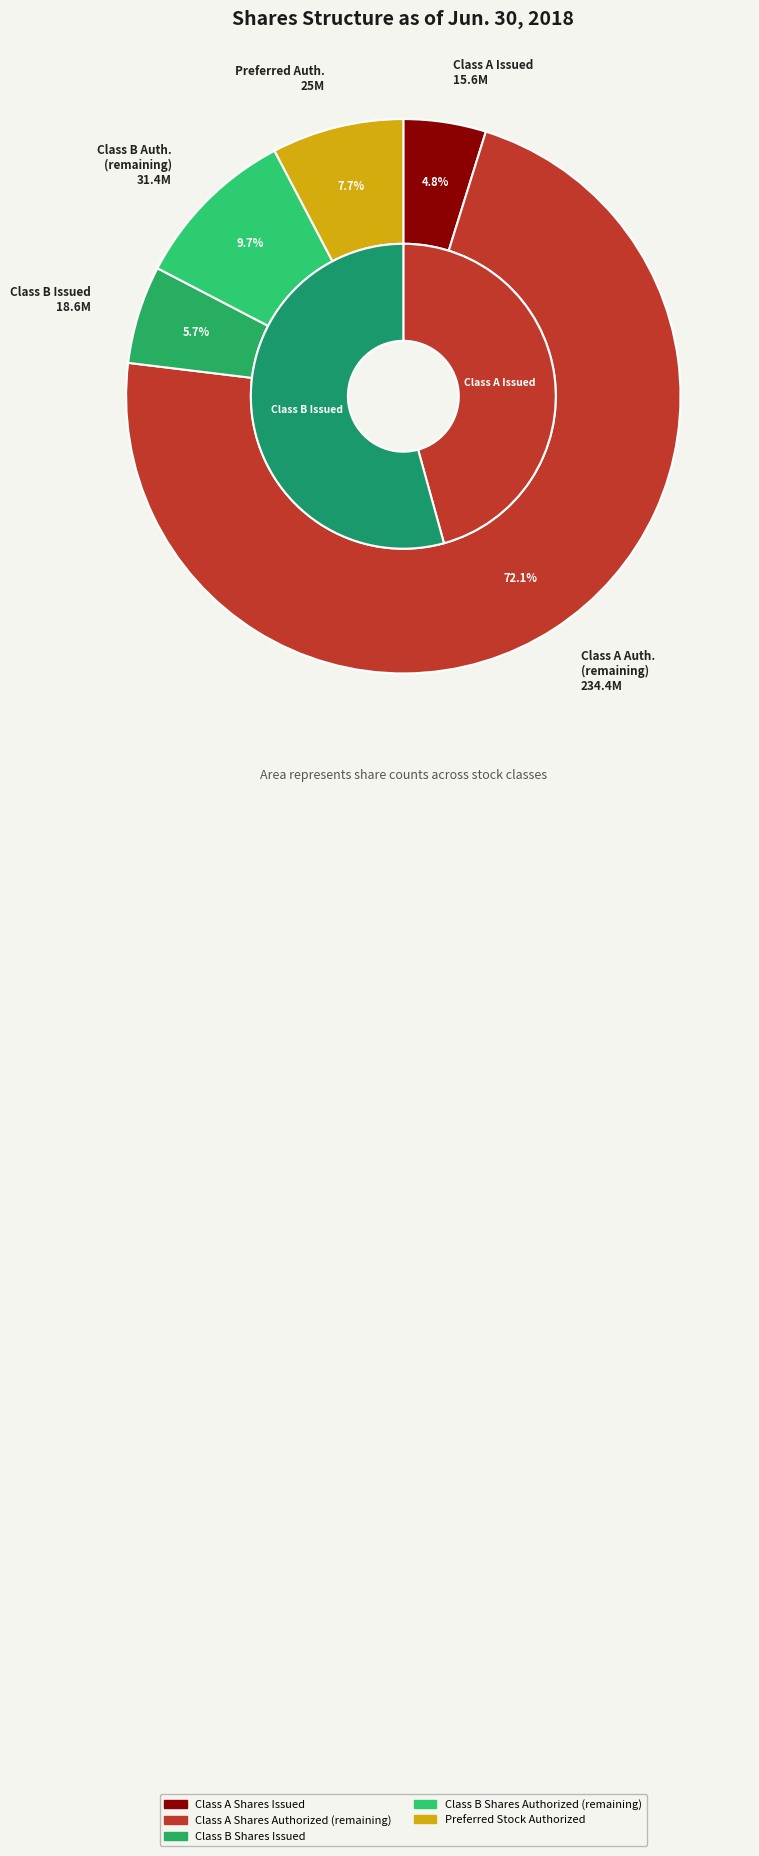

Is it true that Class B Common Stock Issued is 14% of the pie?

False